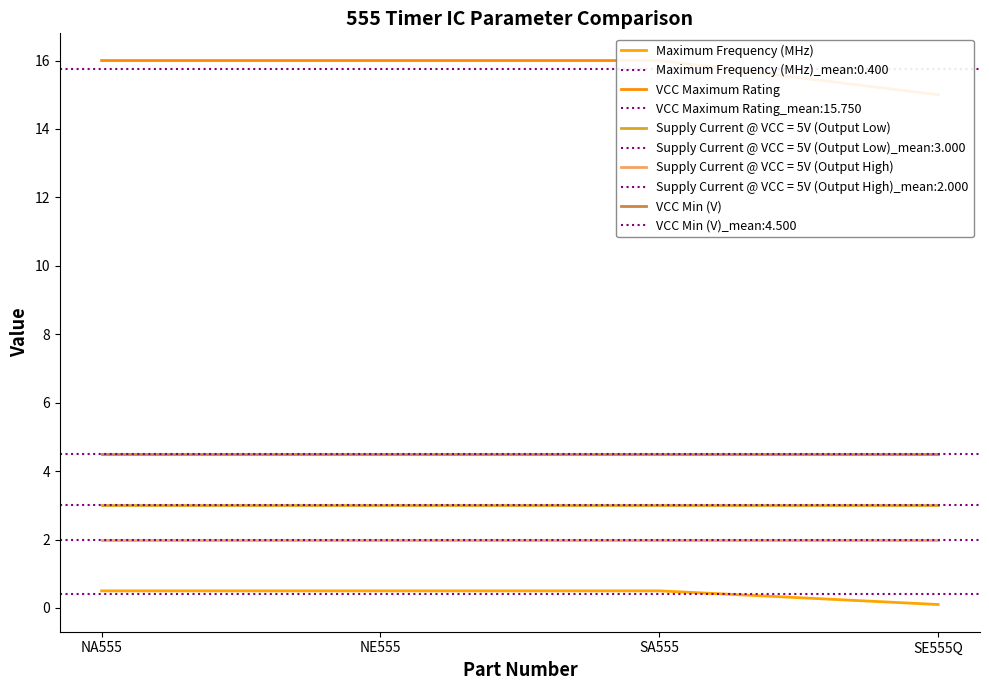

Which category has the highest value across all series?

NA555